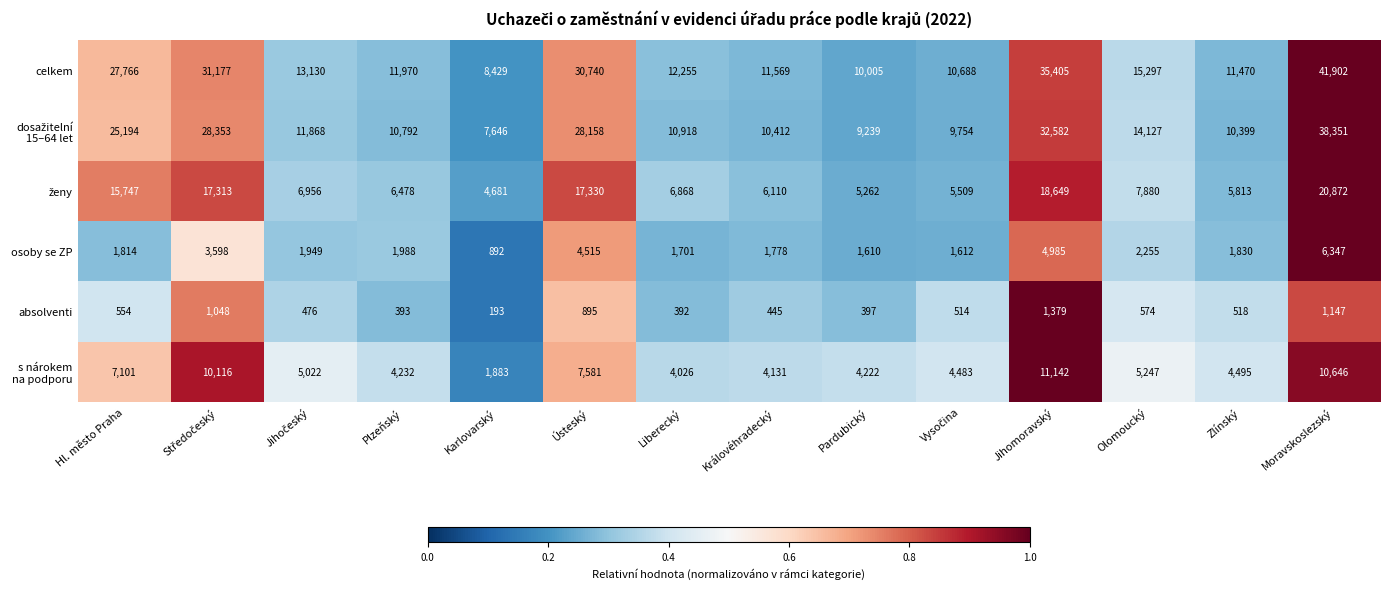

Which series has the widest spread of values?

celkem